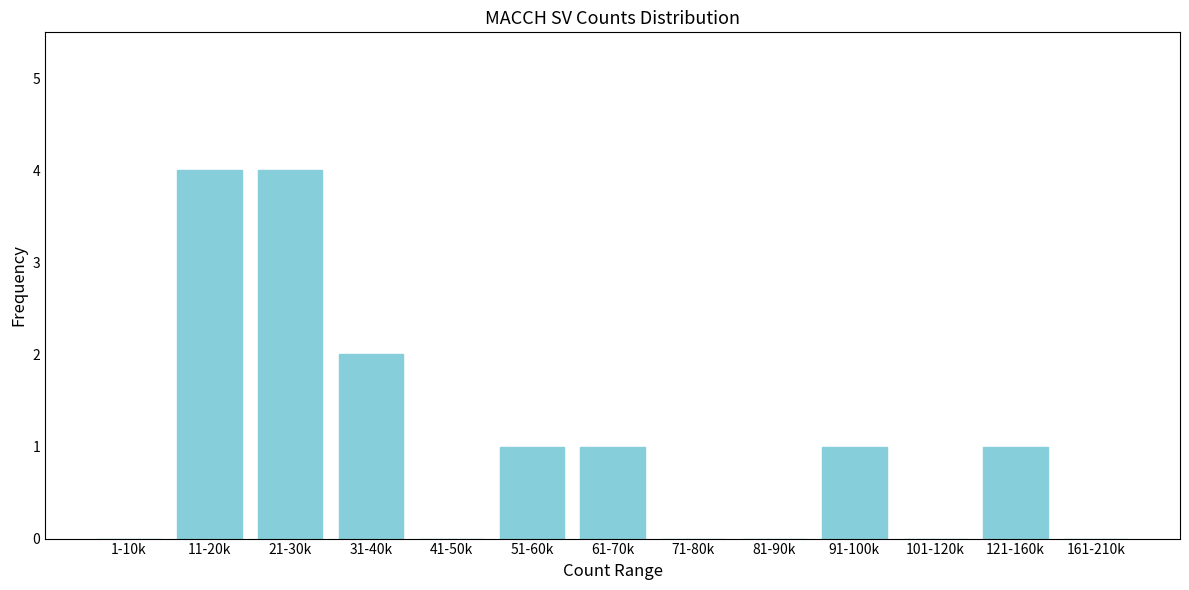

Reading left to right, extract all data points from this chart.

1-10k=0	11-20k=4	21-30k=4	31-40k=2	41-50k=0	51-60k=1	61-70k=1	71-80k=0	81-90k=0	91-100k=1	101-120k=0	121-160k=1	161-210k=0